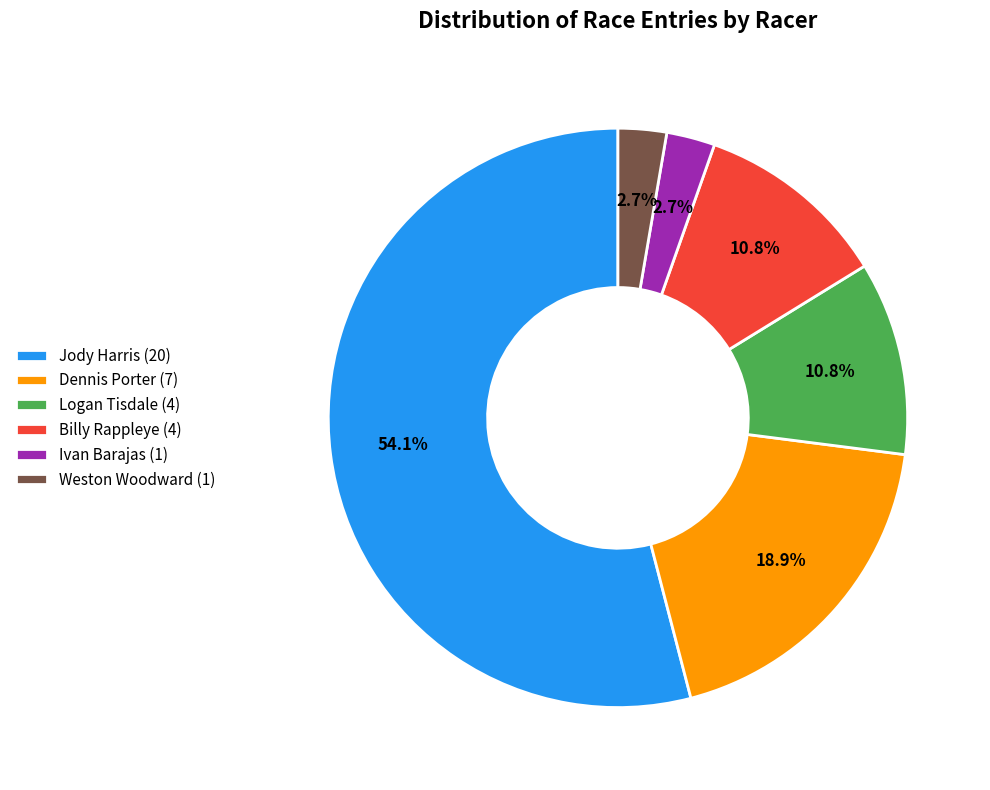

Which slice represents more than half of the pie?

Jody Harris